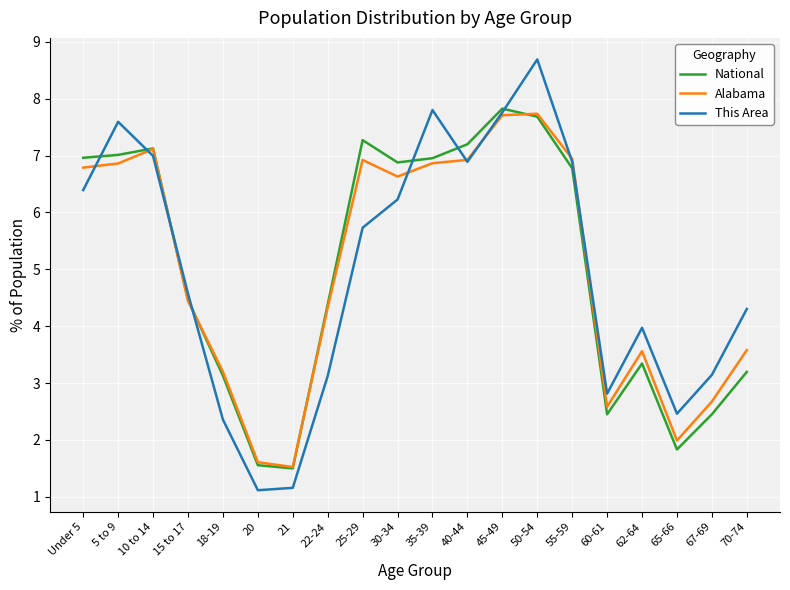

What position from the left is 67-69?

19